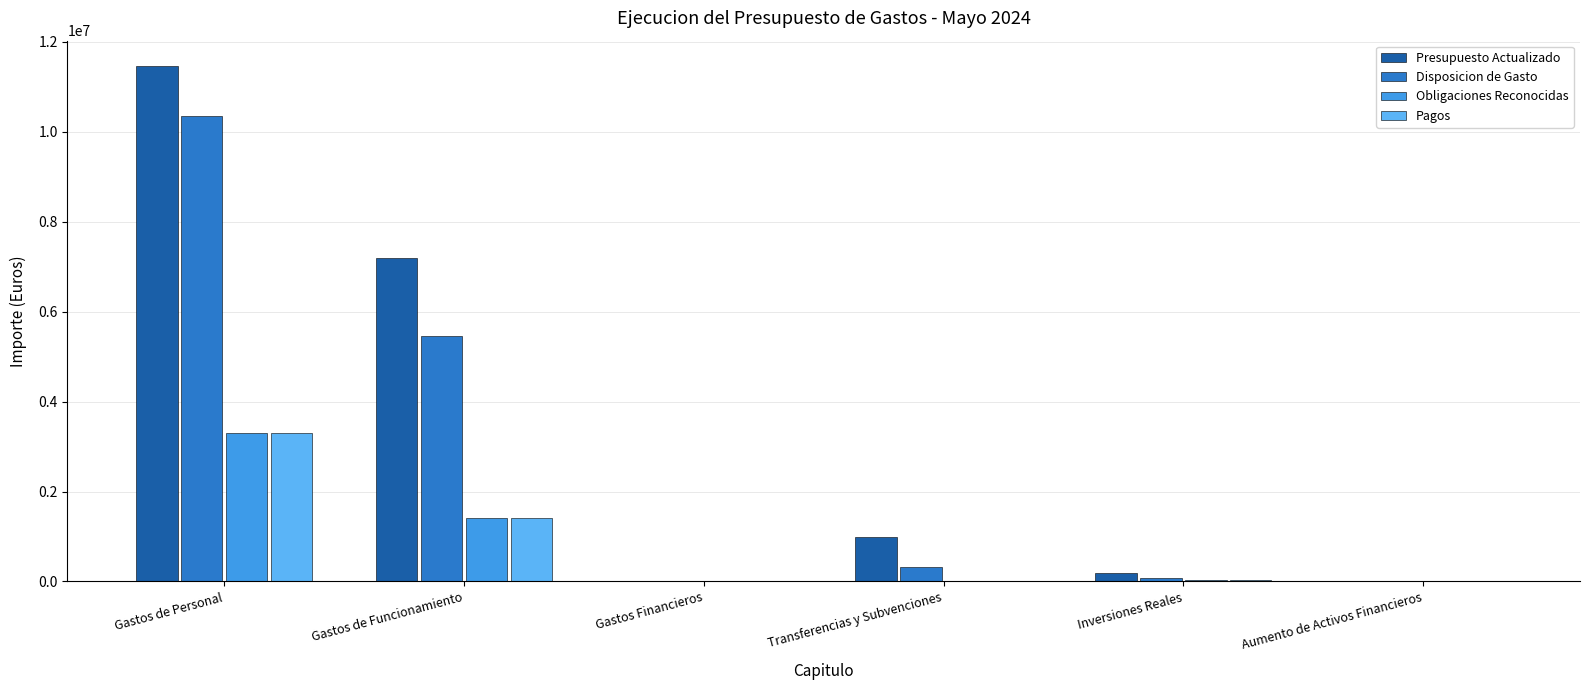

What is the sum of the Obligaciones Reconocidas values at Aumento de Activos Financieros and Gastos de Funcionamiento?

1409278.4